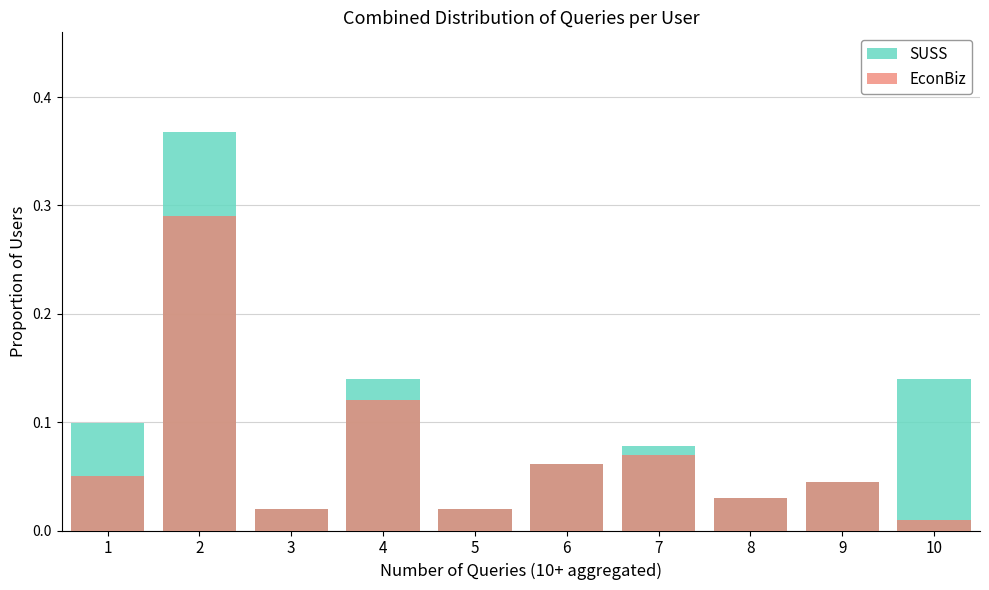

True or false: SUSS has a value of 0.1 at 9.

False